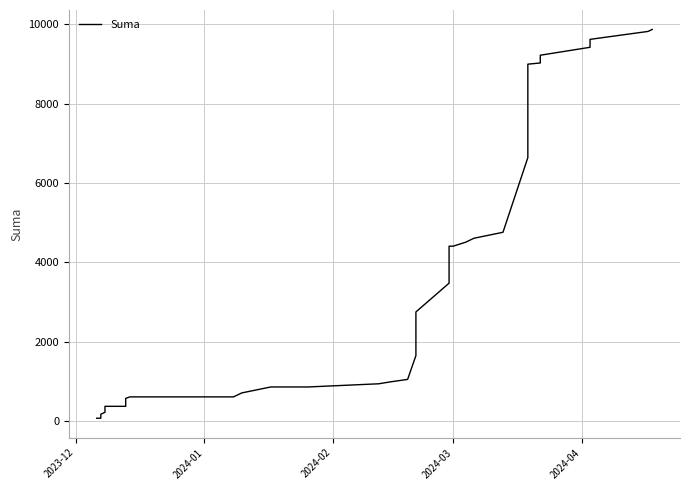

True or false: the data has more than 0 interior local peaks.

False